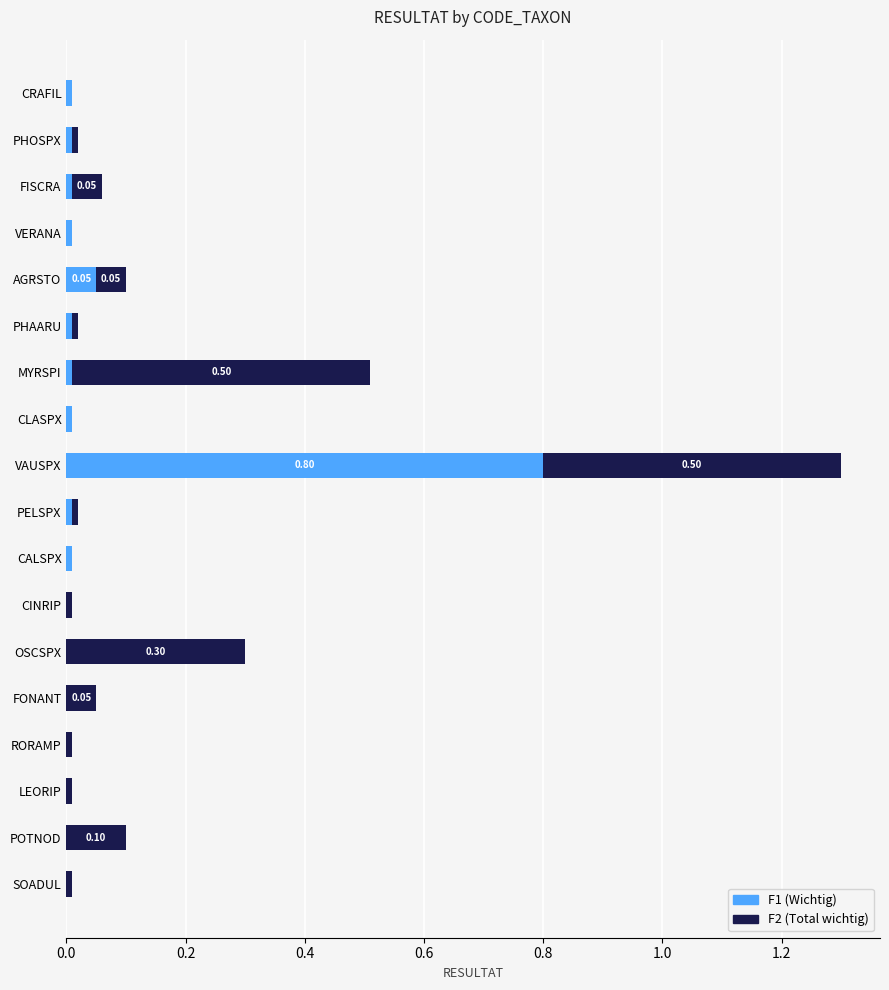

At which category is the sum across all series the highest?

VAUSPX